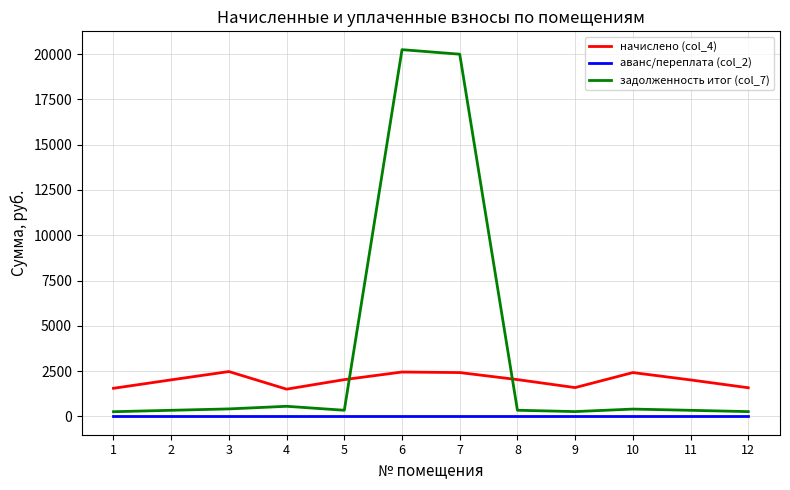

What is the greatest value displayed?

20247.8